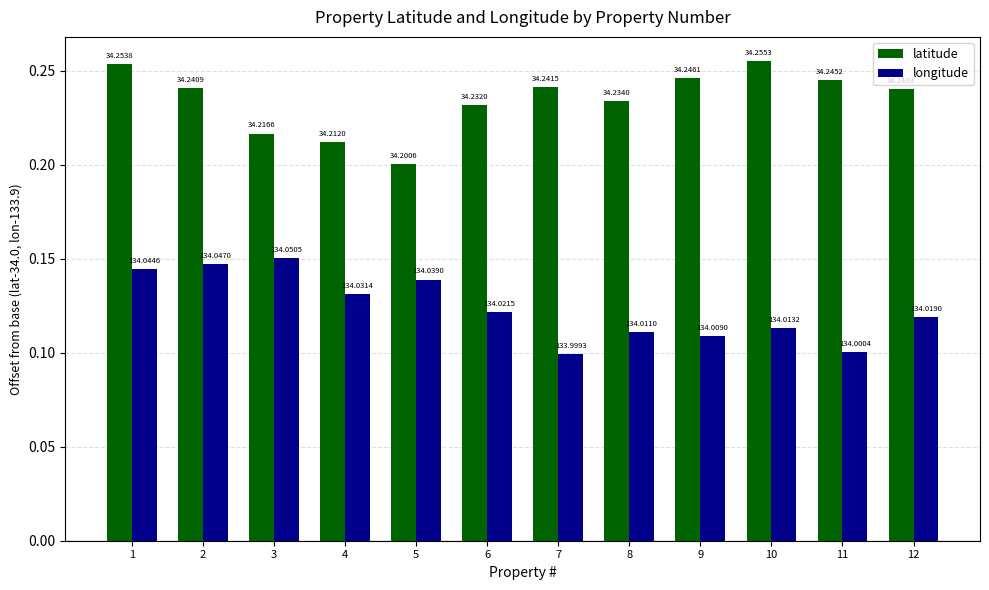

Reading right to left, list all the values displayed in this chart.

latitude: 12=0.2	11=0.2	10=0.3	9=0.2	8=0.2	7=0.2	6=0.2	5=0.2	4=0.2	3=0.2	2=0.2	1=0.3
longitude: 12=0.1	11=0.1	10=0.1	9=0.1	8=0.1	7=0.1	6=0.1	5=0.1	4=0.1	3=0.2	2=0.1	1=0.1